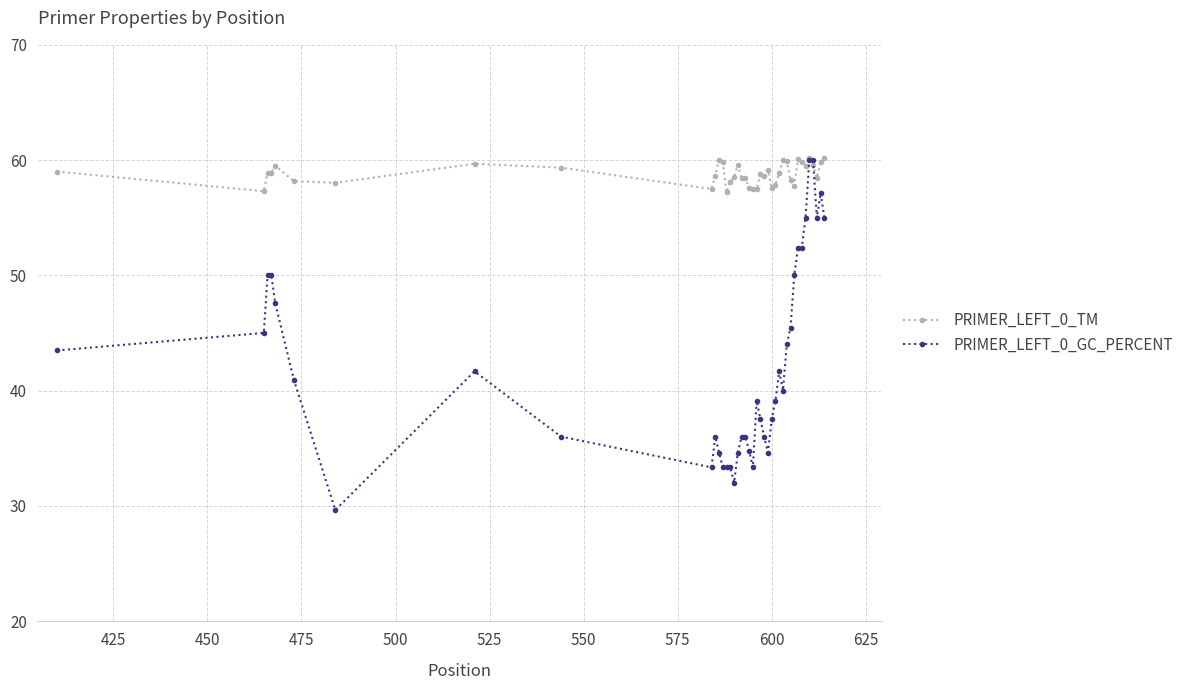

Which series has the largest range (max minus min)?

PRIMER_LEFT_0_GC_PERCENT